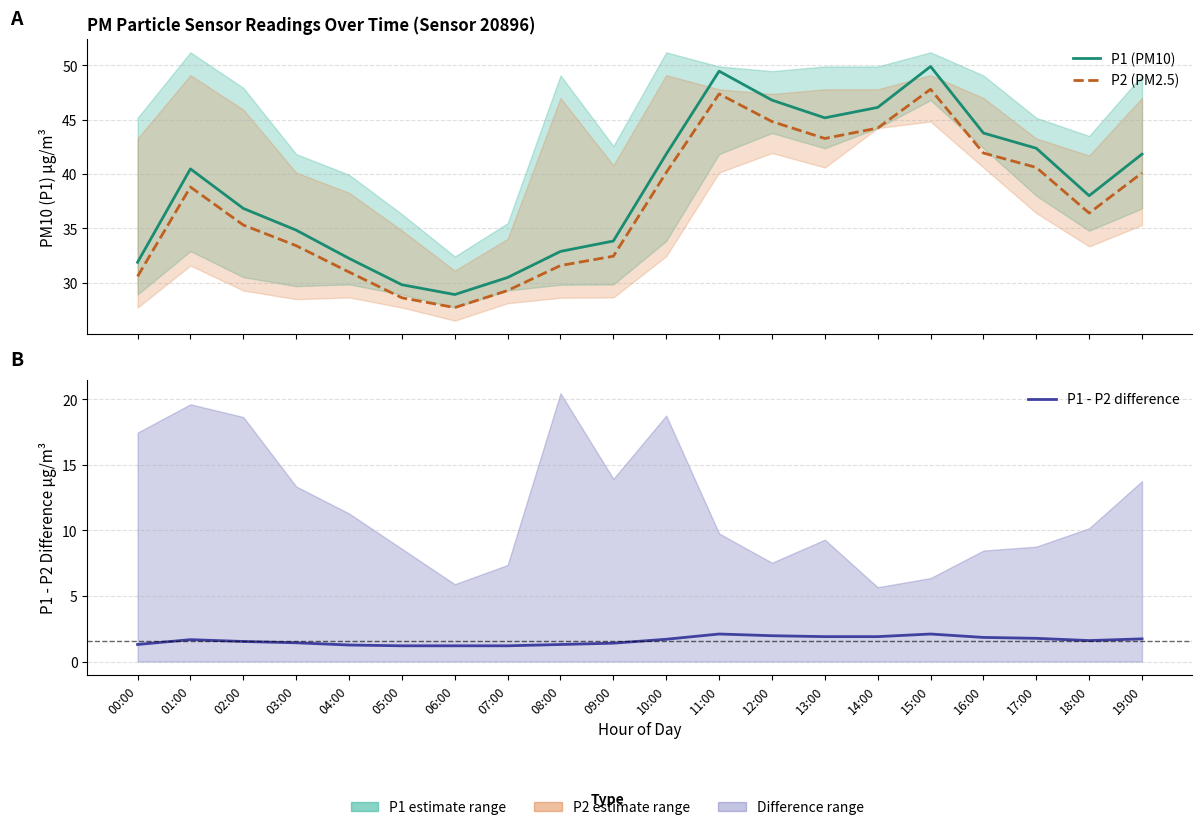

Reading left to right, transcribe all the data shown in this chart.

P1 (PM10): 31.9	40.5	36.8	34.8	32.2	29.8	28.9	30.5	32.9	33.8	41.8	49.5	46.8	45.2	46.1	49.9	43.8	42.4	38.0	41.8
P2 (PM2.5): 30.6	38.8	35.3	33.4	31.0	28.6	27.7	29.3	31.6	32.4	40.1	47.4	44.8	43.3	44.2	47.8	41.9	40.6	36.4	40.1
P1 - P2 difference: 1.3	1.7	1.5	1.4	1.3	1.2	1.2	1.2	1.3	1.4	1.7	2.1	2.0	1.9	1.9	2.1	1.8	1.8	1.6	1.7